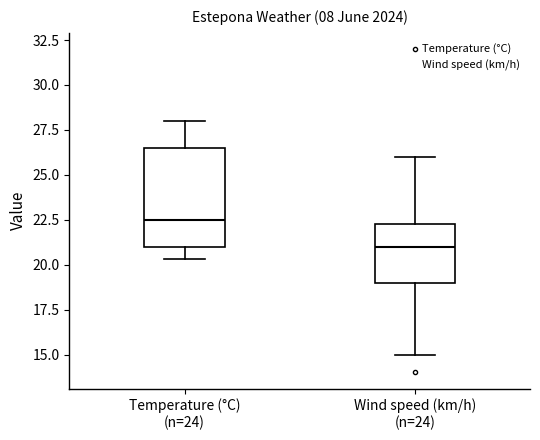

Where does the lower whisker of the box for Wind speed (km/h) (n=24) end on the y-axis? The values are not printed on the chart, so give them approximately, as read against the axis.

15.0